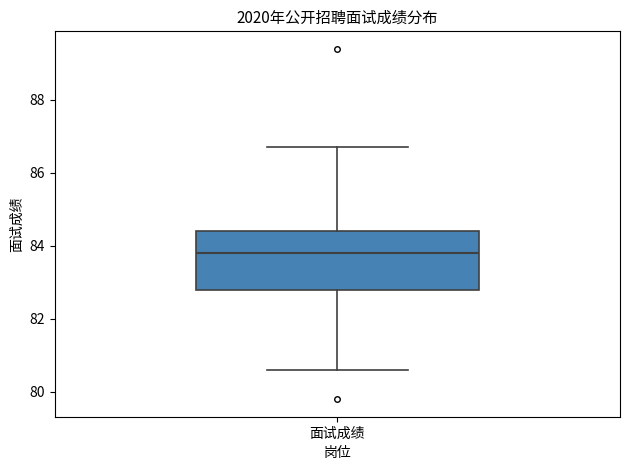

Read this box plot against the y-axis: the position of the median line, the range covered by the box, and the ends of both whiskers. The values are not printed on the chart, so give them approximately, as read against the axis.

median 83.8, box 82.8 to 84.4, whiskers 80.6 to 86.8